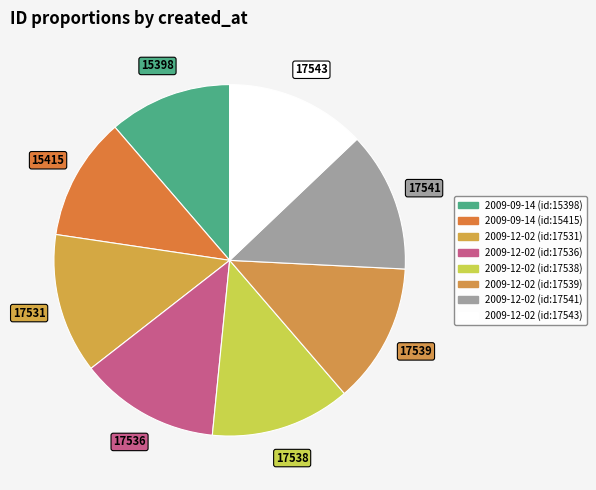

Which category has the biggest portion of the pie?

2009-12-02 (id:17543)